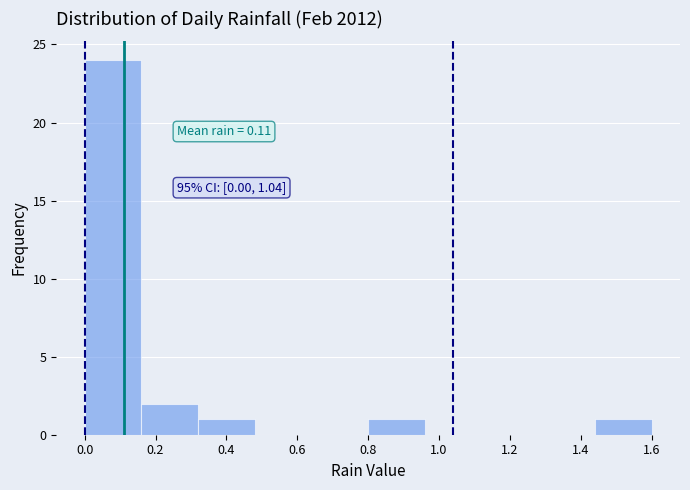

Which range on the x-axis has the tallest bar?

0.00 to 0.16